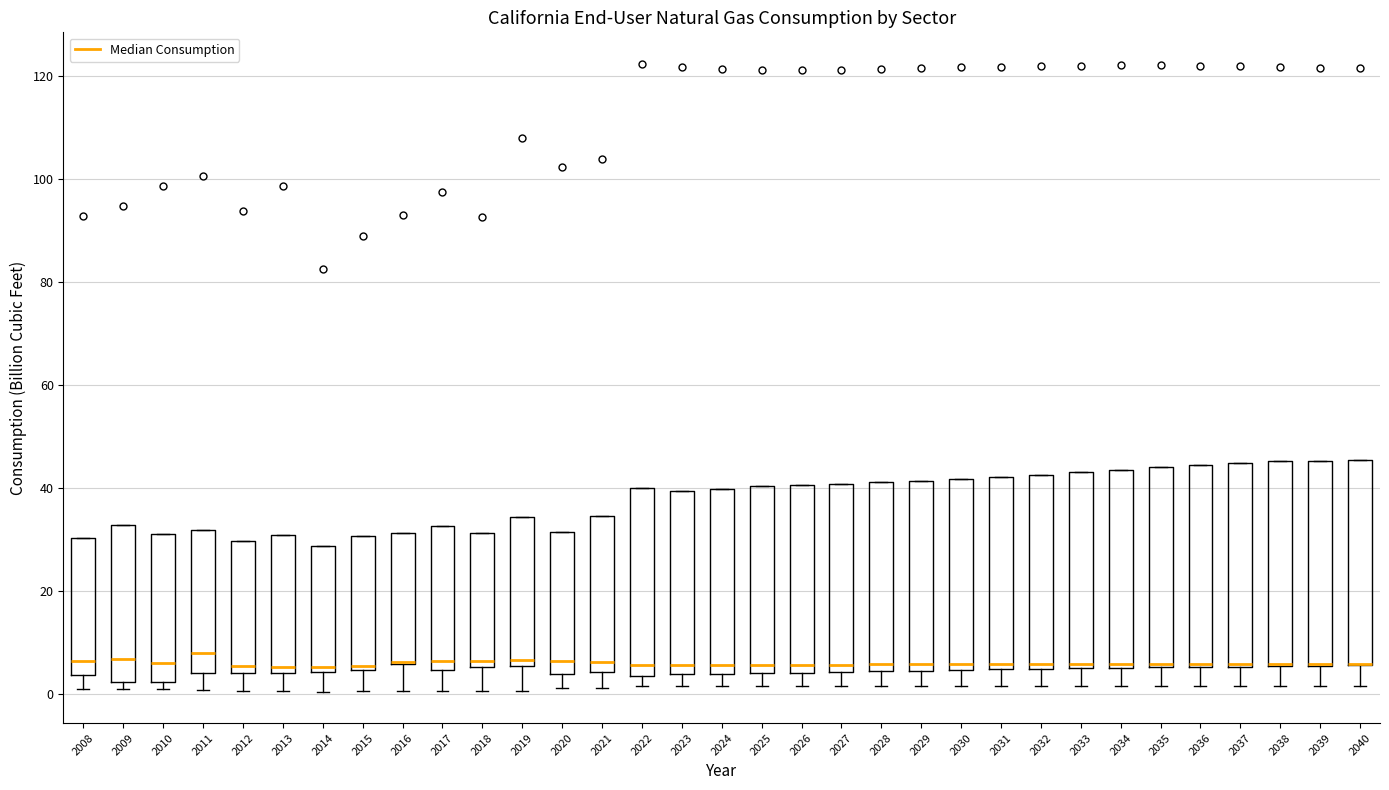

Where is the lower edge of the box at x = 2019 on the y-axis? The values are not printed on the chart, so give them approximately, as read against the axis.

6